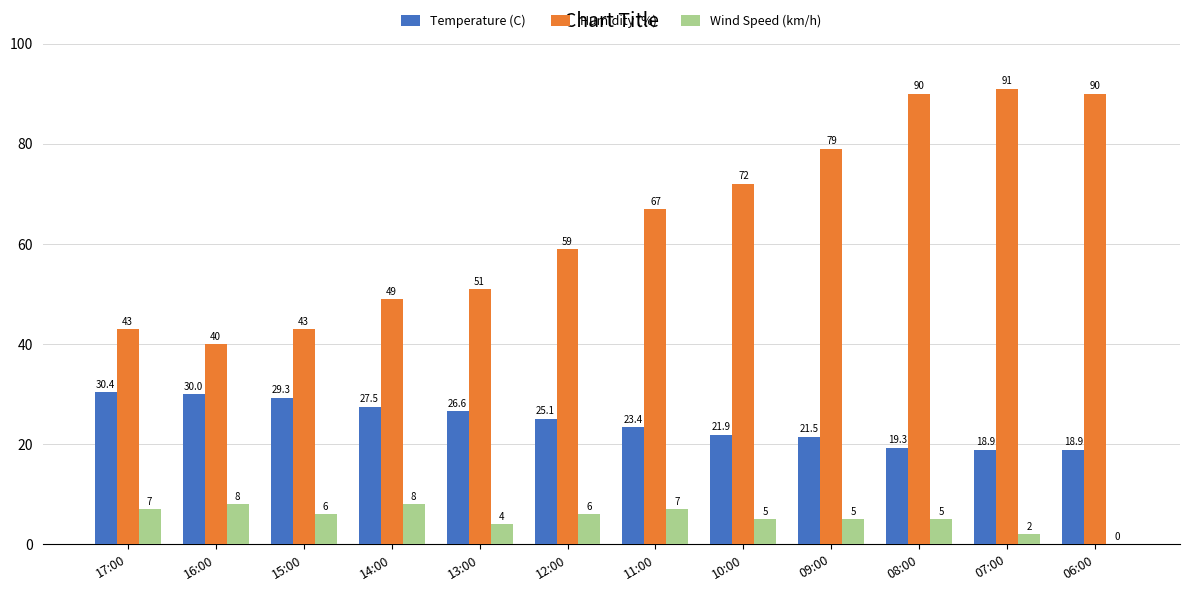

What is the maximum value shown in the chart?

91.0